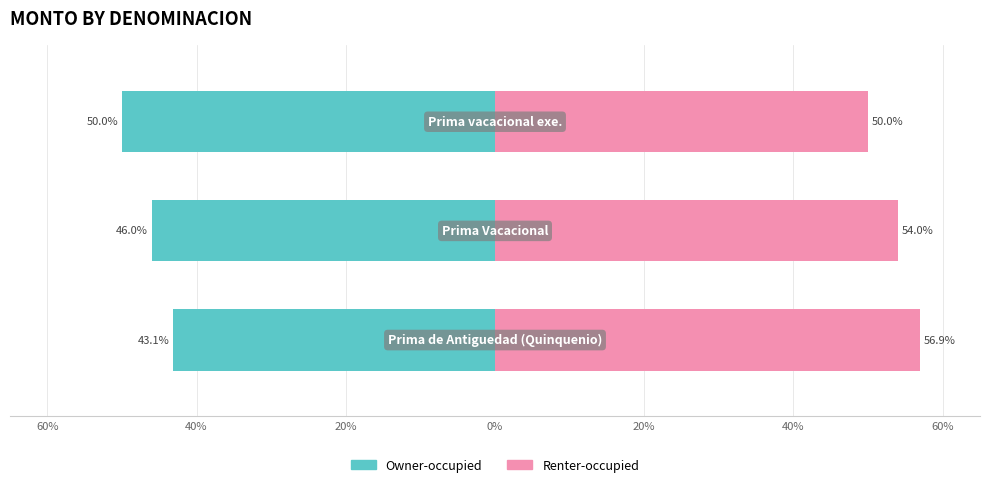

Is it true that Renter-occupied equals 50.0 at 20%?

True